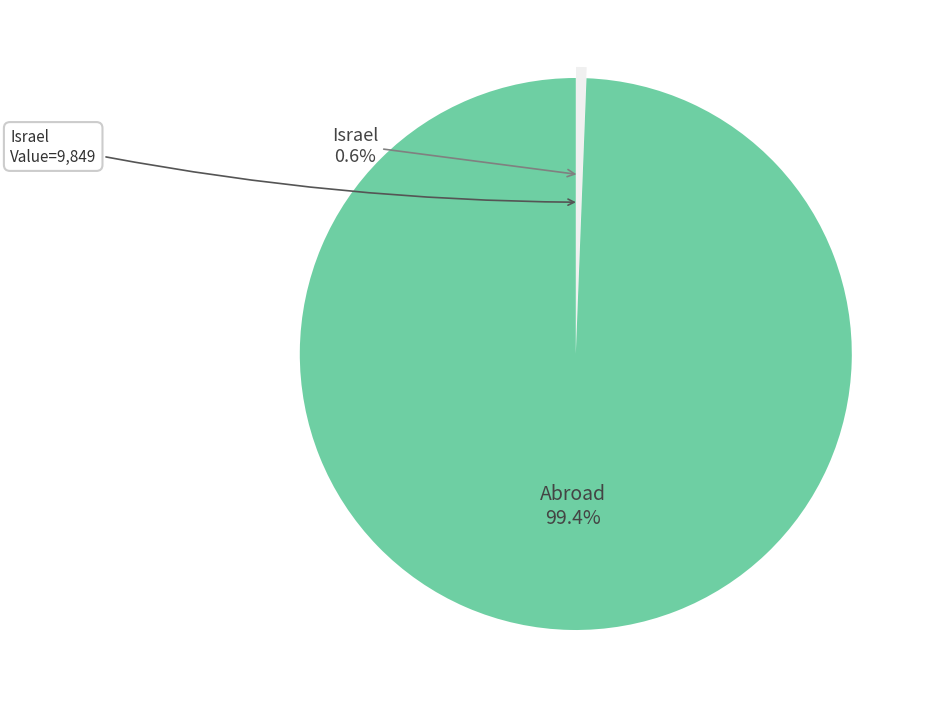

How many segments does this pie chart have?

2